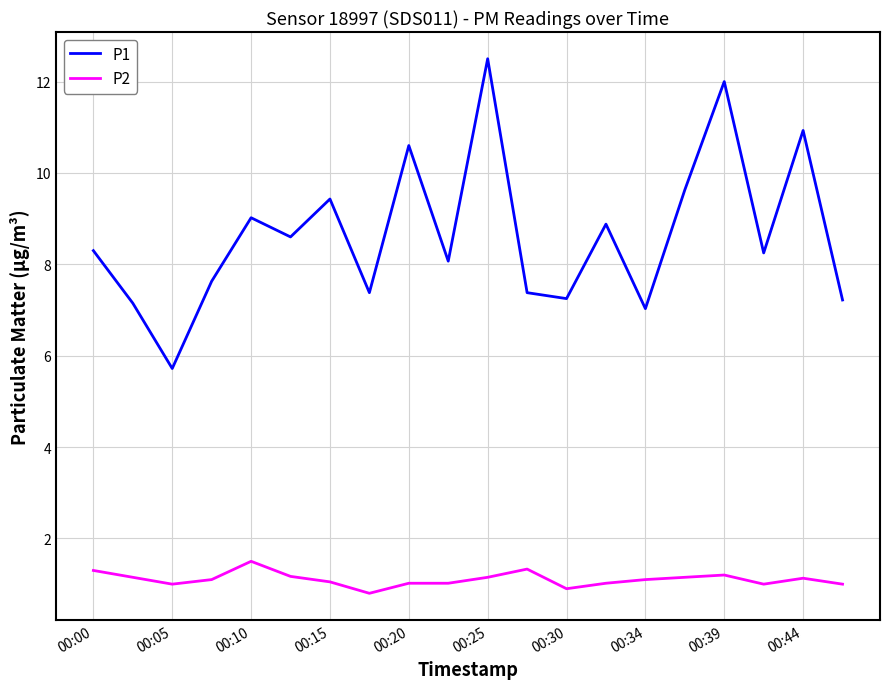

What is the sum of all P1 values?

173.0